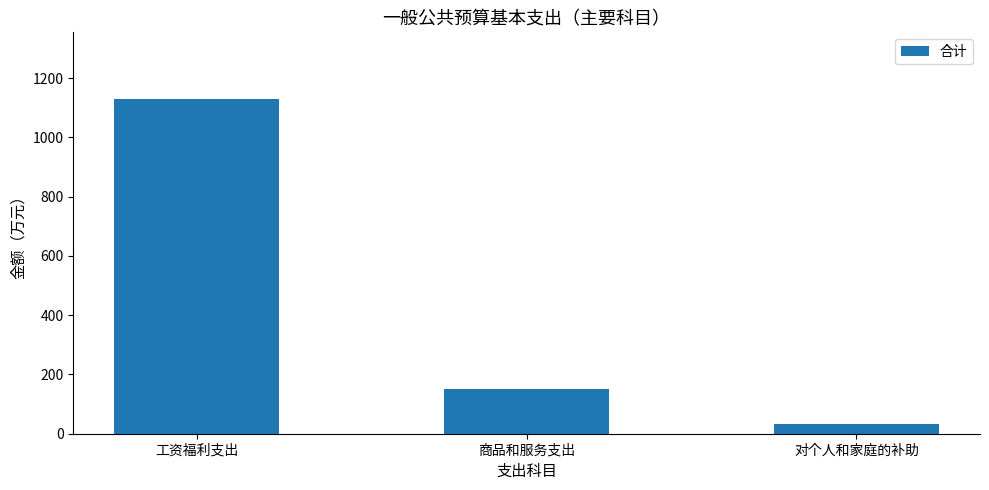

What is the value of the 1st bar from the left?

1128.5